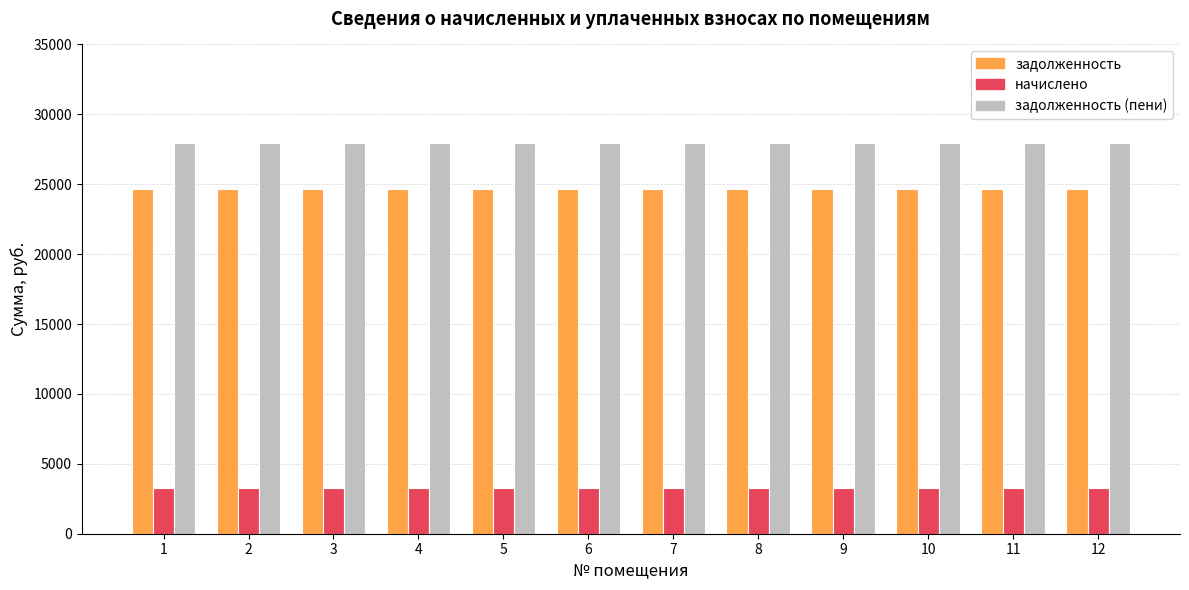

The задолженность (пени) series shows 27918.7 at 4. True or false?

True